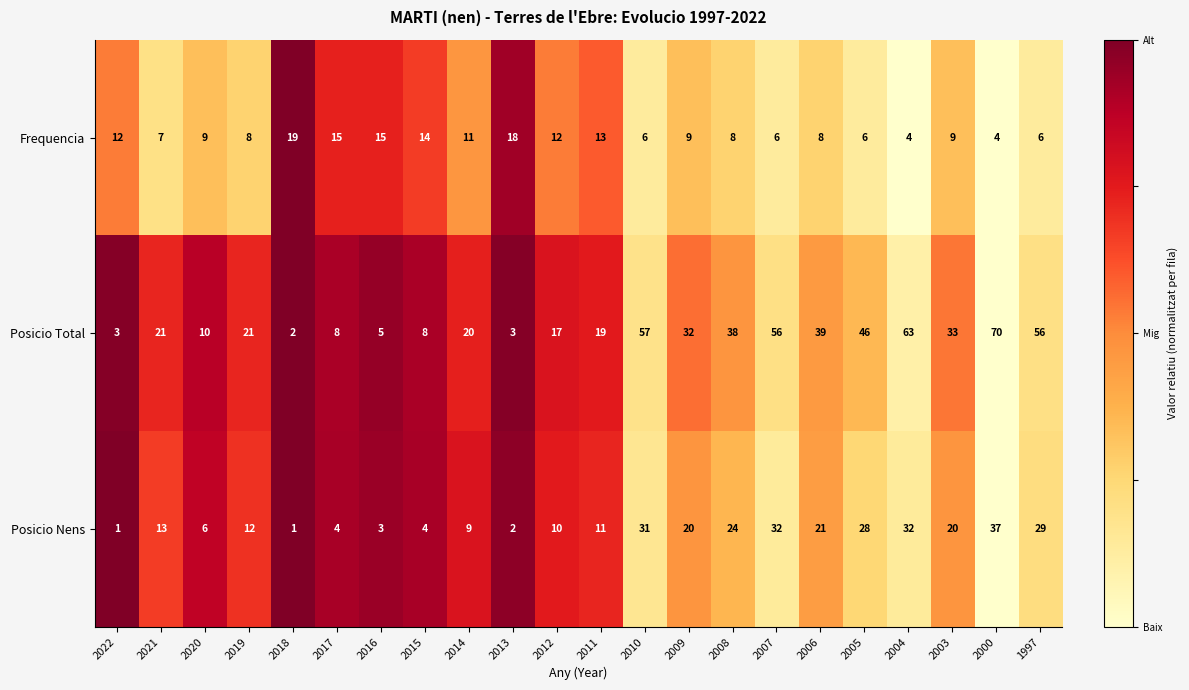

True or false: Posicio Nens has a value of 5 at 2016.

False